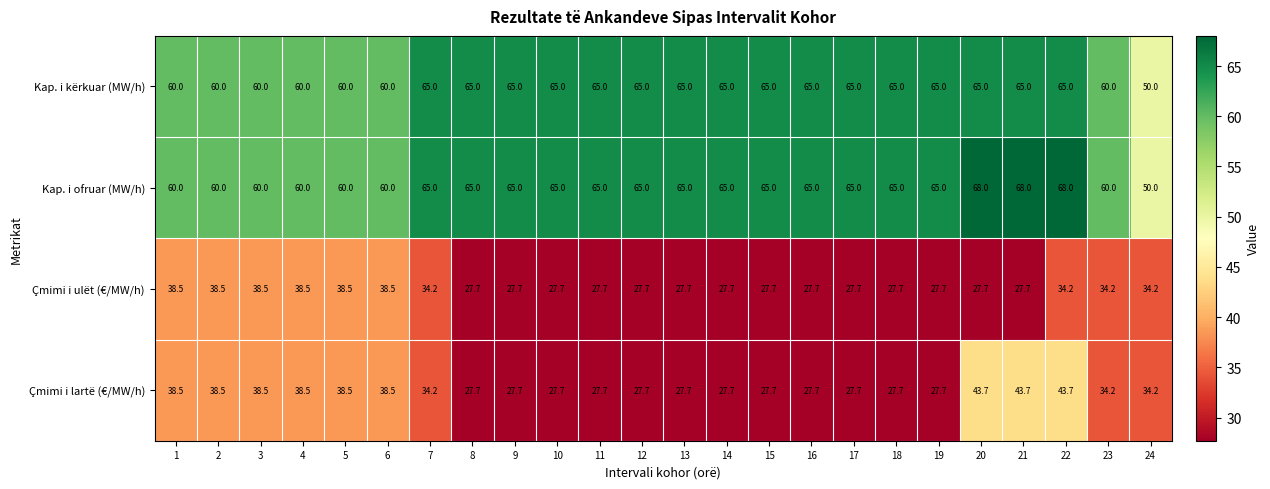

What is the maximum value for Kap. i kërkuar (MW/h)?

65.0